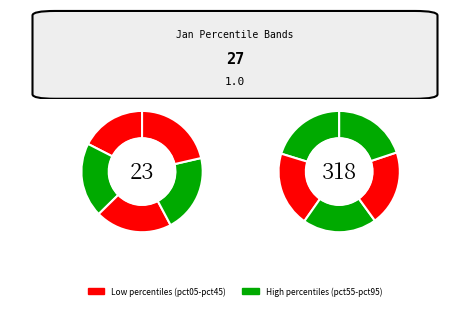

To the nearest percent, what percentage of the pie is pct85?

10%